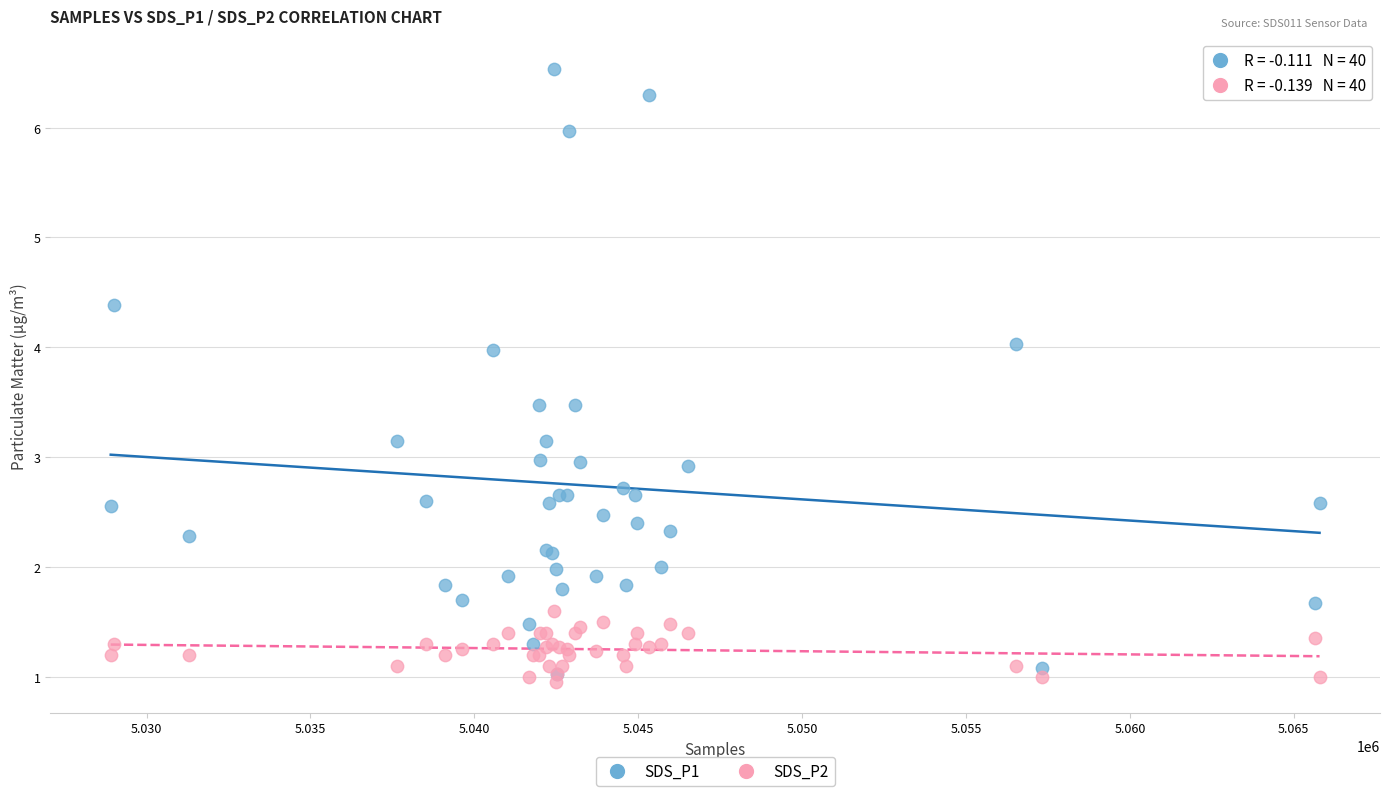

What are all the series names shown in the legend?

SDS_P1, SDS_P2